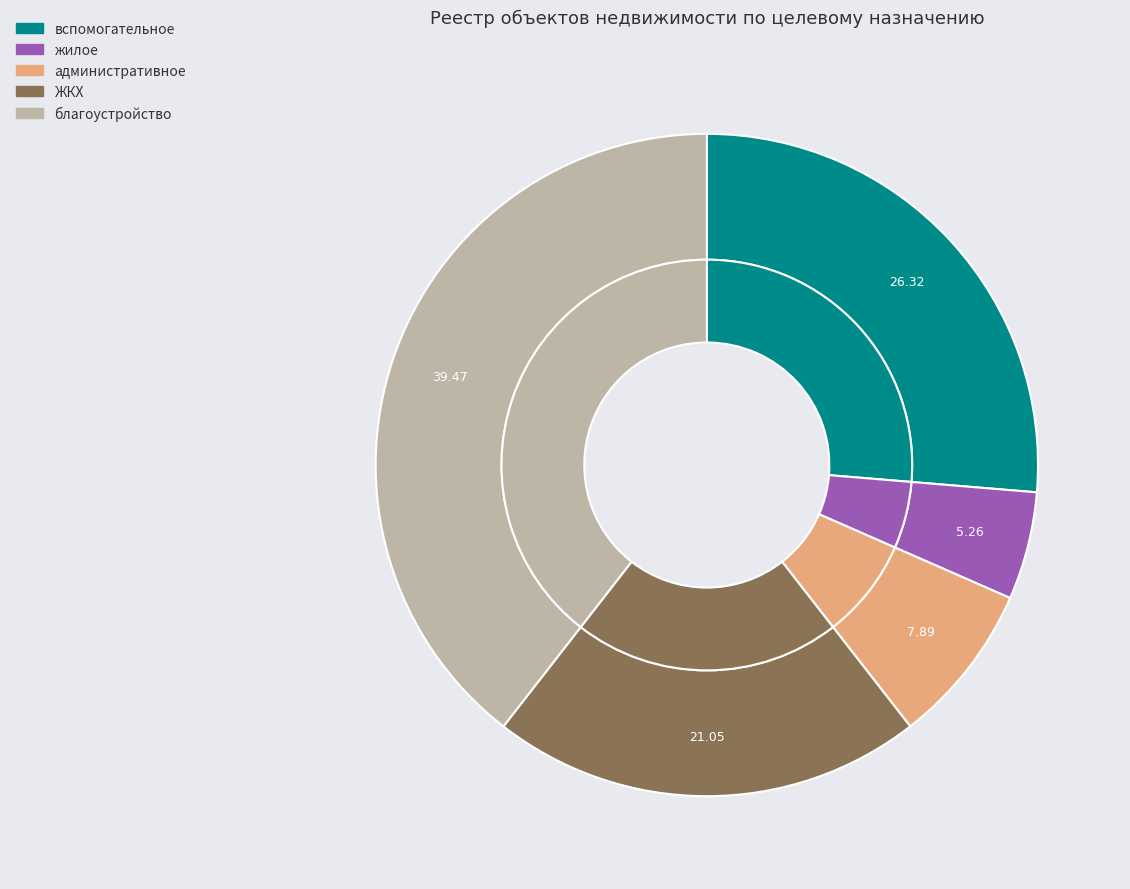

What is the largest slice in the pie chart?

благоустройство